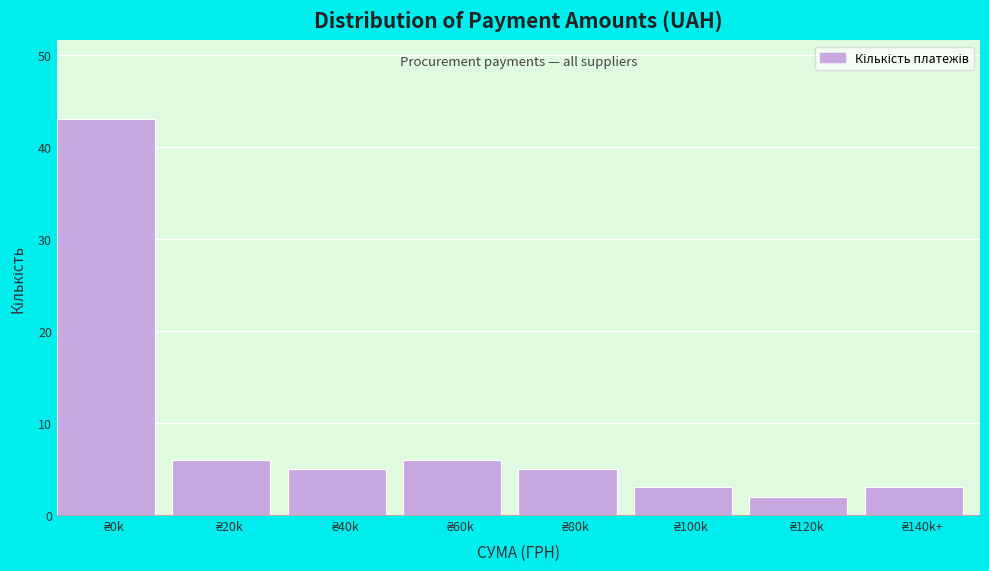

Reading left to right, list all the values displayed in this chart.

43	6	5	6	5	3	2	3